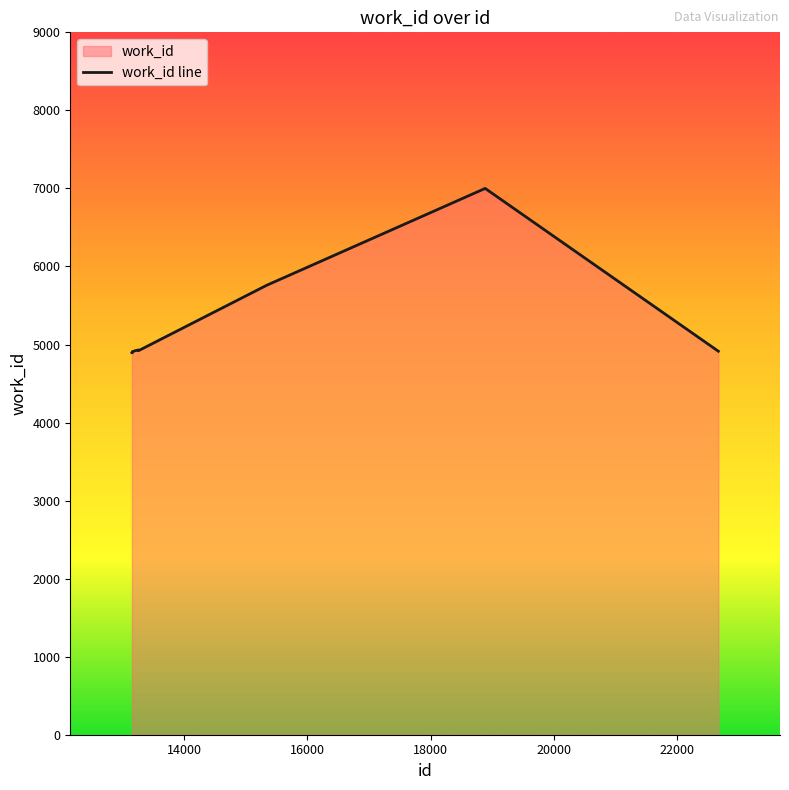

How many data points are above 4924?

3